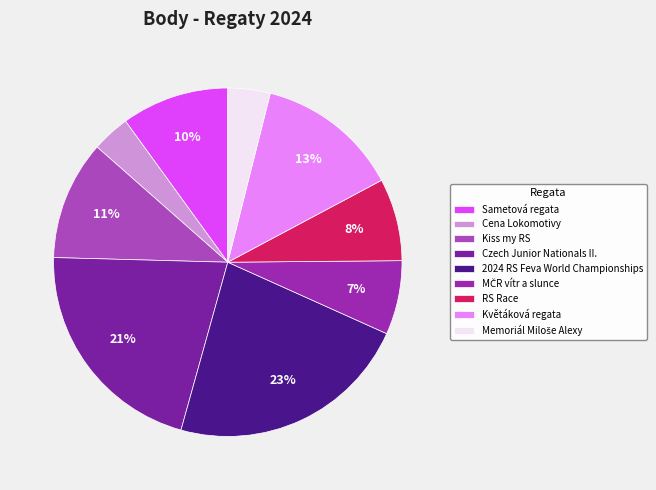

What is the largest slice in the pie chart?

2024 RS Feva World Championships